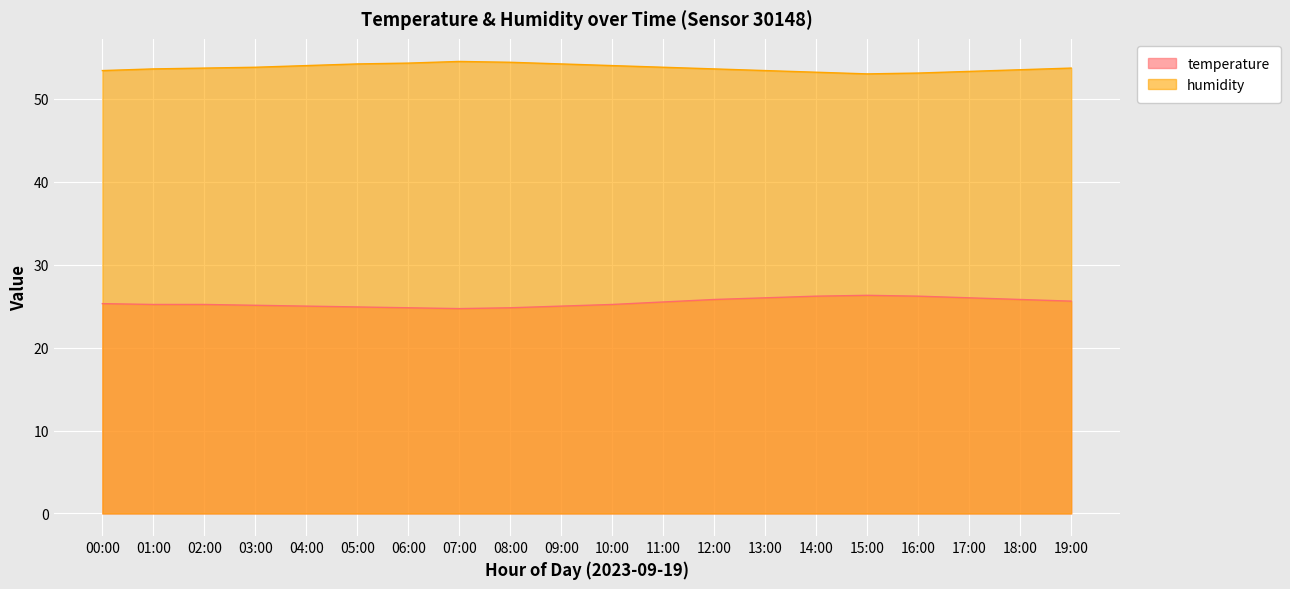

Is the value of humidity at 05:00 greater than the value of temperature at 05:00?

Yes